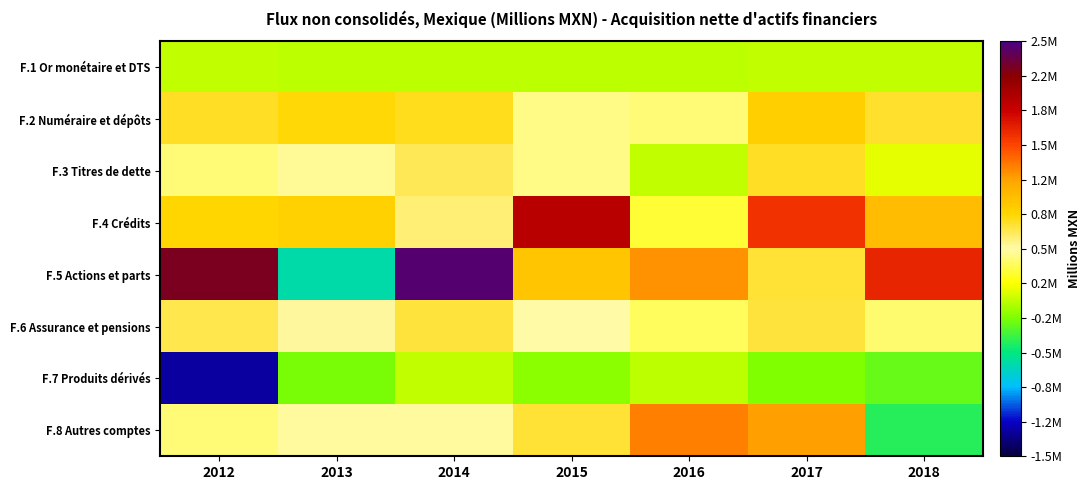

At which category is the sum across all series the highest?

2017